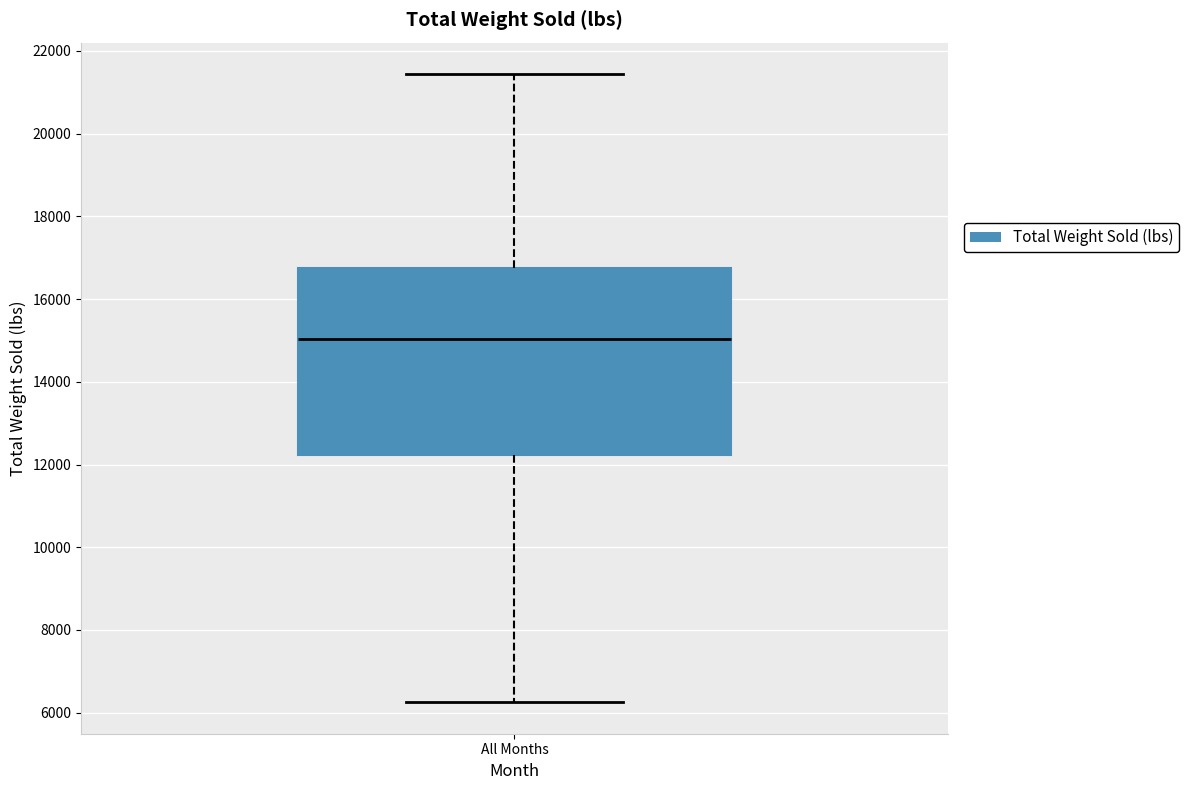

Transcribe this box plot: give where the median line is, the range the box spans, and where the two whiskers end, as read against the y-axis. The values are not printed on the chart, so give them approximately, as read against the axis.

median 15000, box 12200 to 16800, whiskers 6200 to 21400